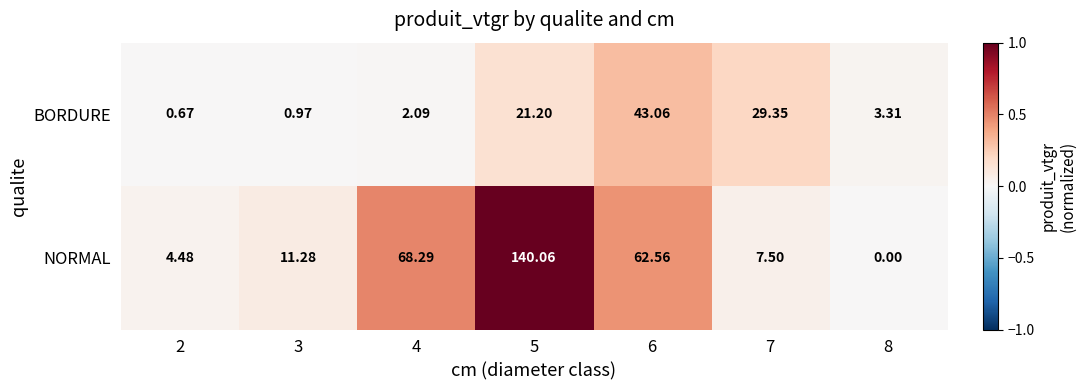

Rank the series at 6 from highest to lowest value.

NORMAL, BORDURE